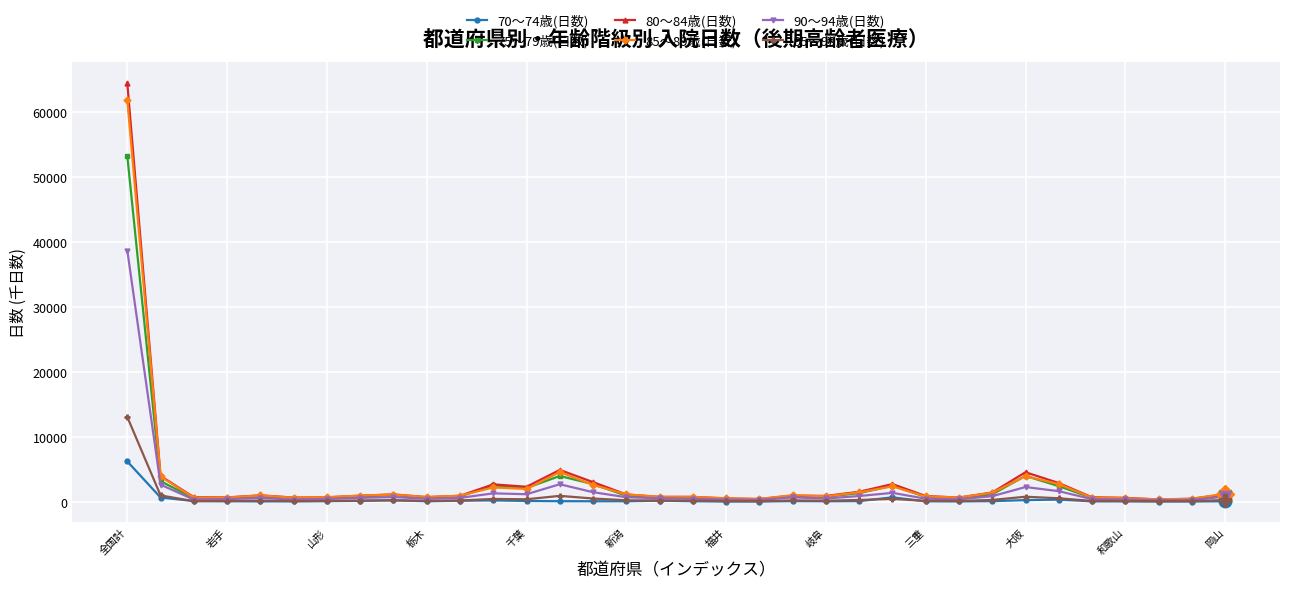

What are all the series names shown in the legend?

70〜74歳(日数), 75〜79歳(日数), 80〜84歳(日数), 85〜89歳(日数), 90〜94歳(日数), 95〜99歳(日数)